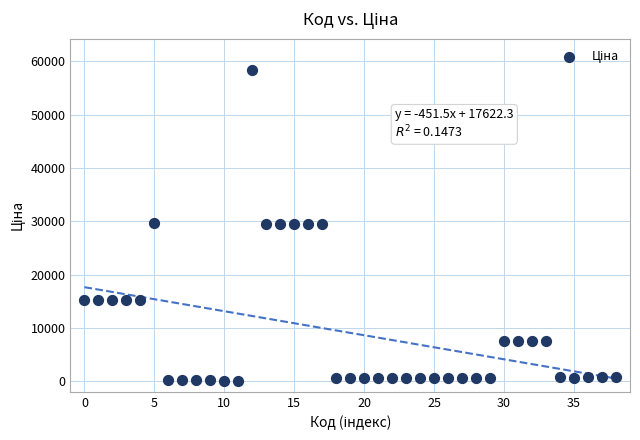

What is the range of Y values (max minus min)?

58369.5